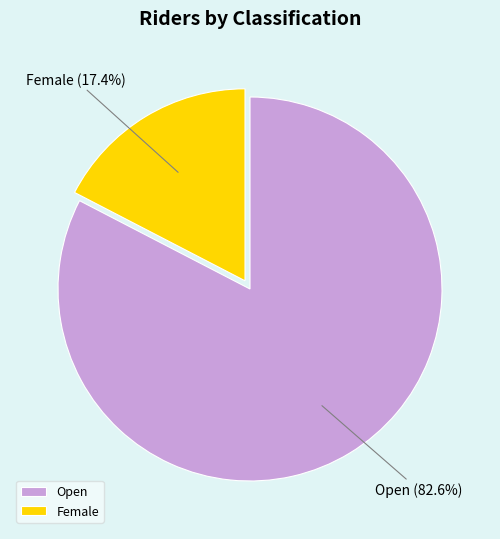

To the nearest percent, what percentage of the pie is Female?

17%